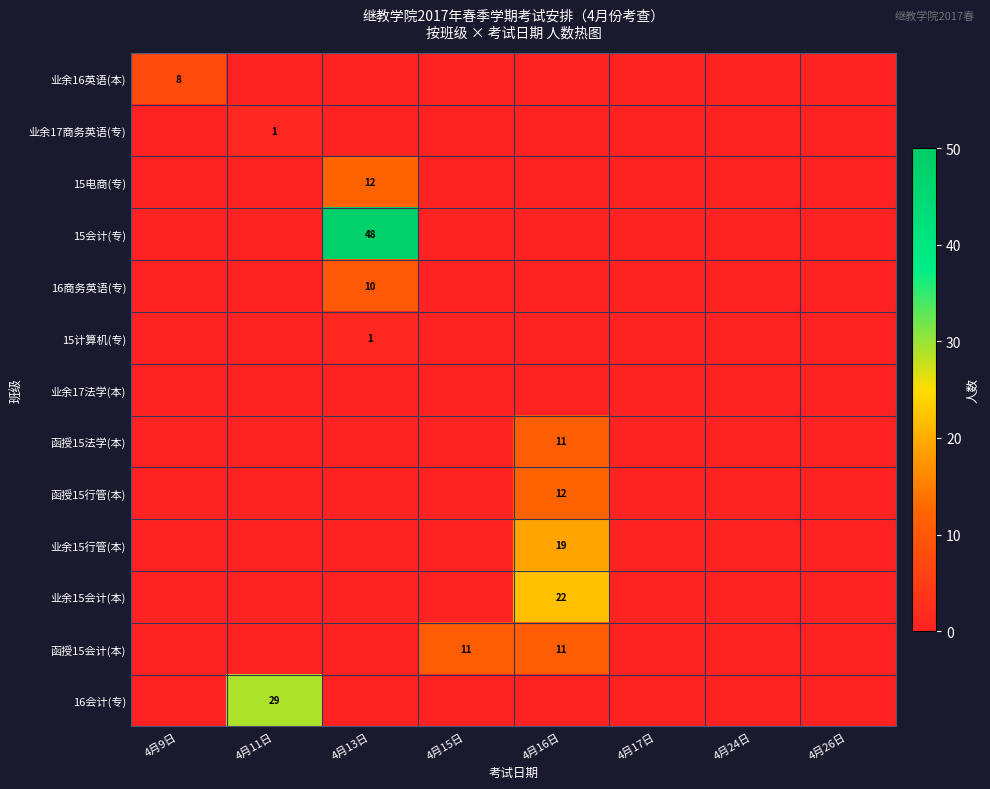

The value of 业余15行管(本) at 4月16日 is 30. True or false?

False